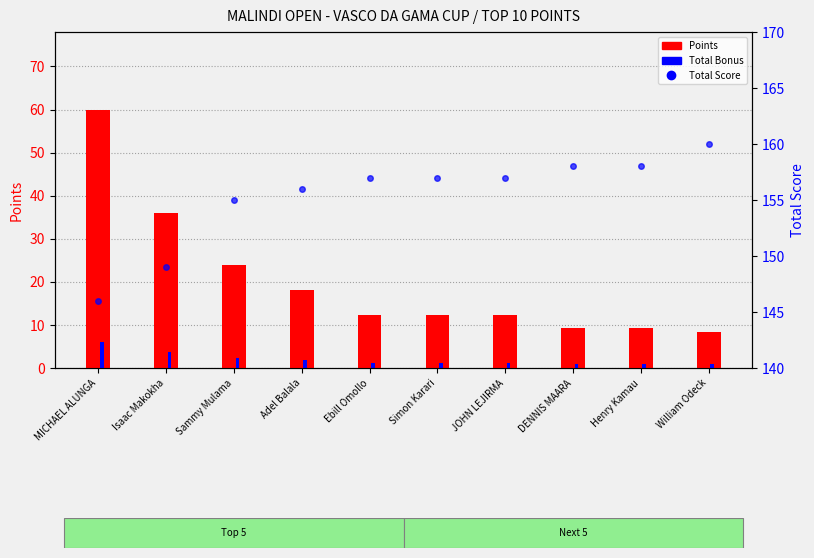

What is the sum of the Total Score values at Henry Kamau and William Odeck?

318.0